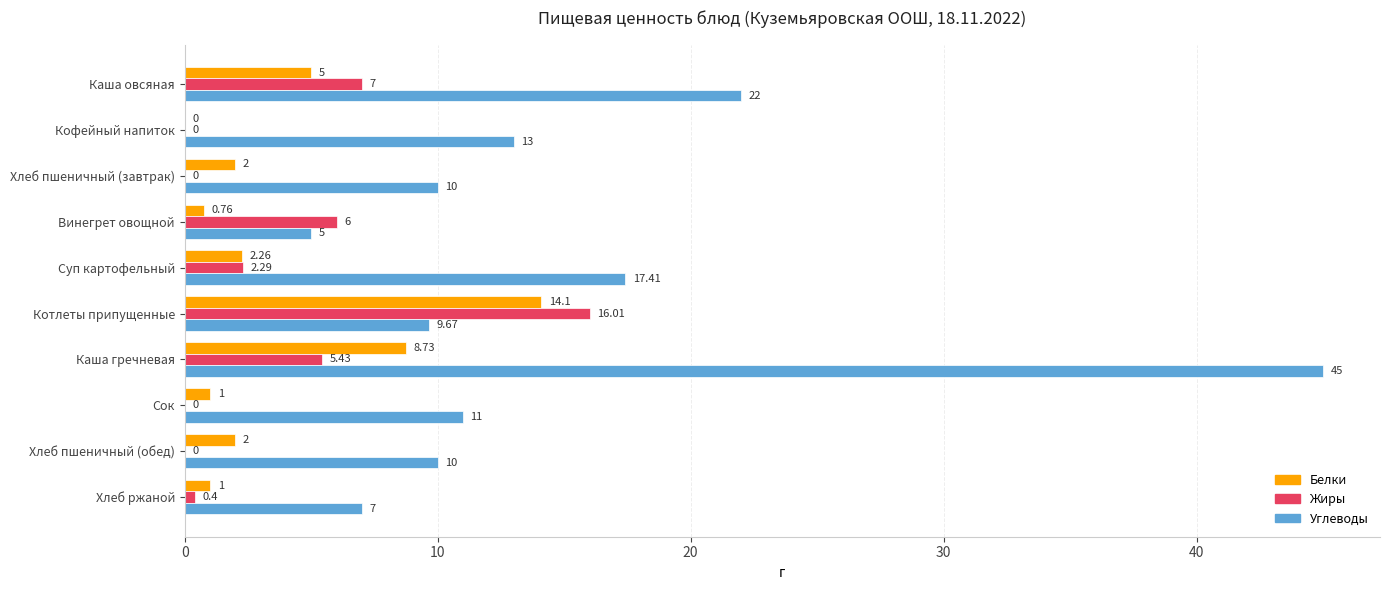

At which label does Белки reach its peak?

Котлеты припущенные